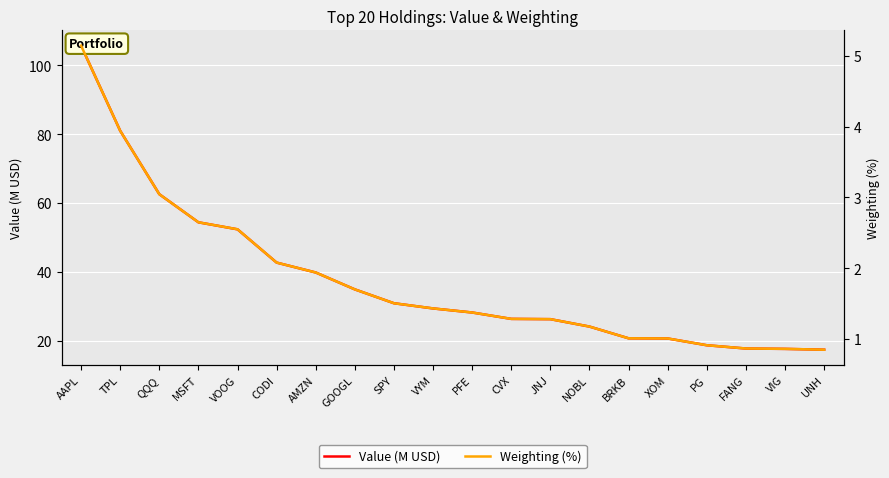

The value of Value (M USD) at UNH is 25.2. True or false?

False